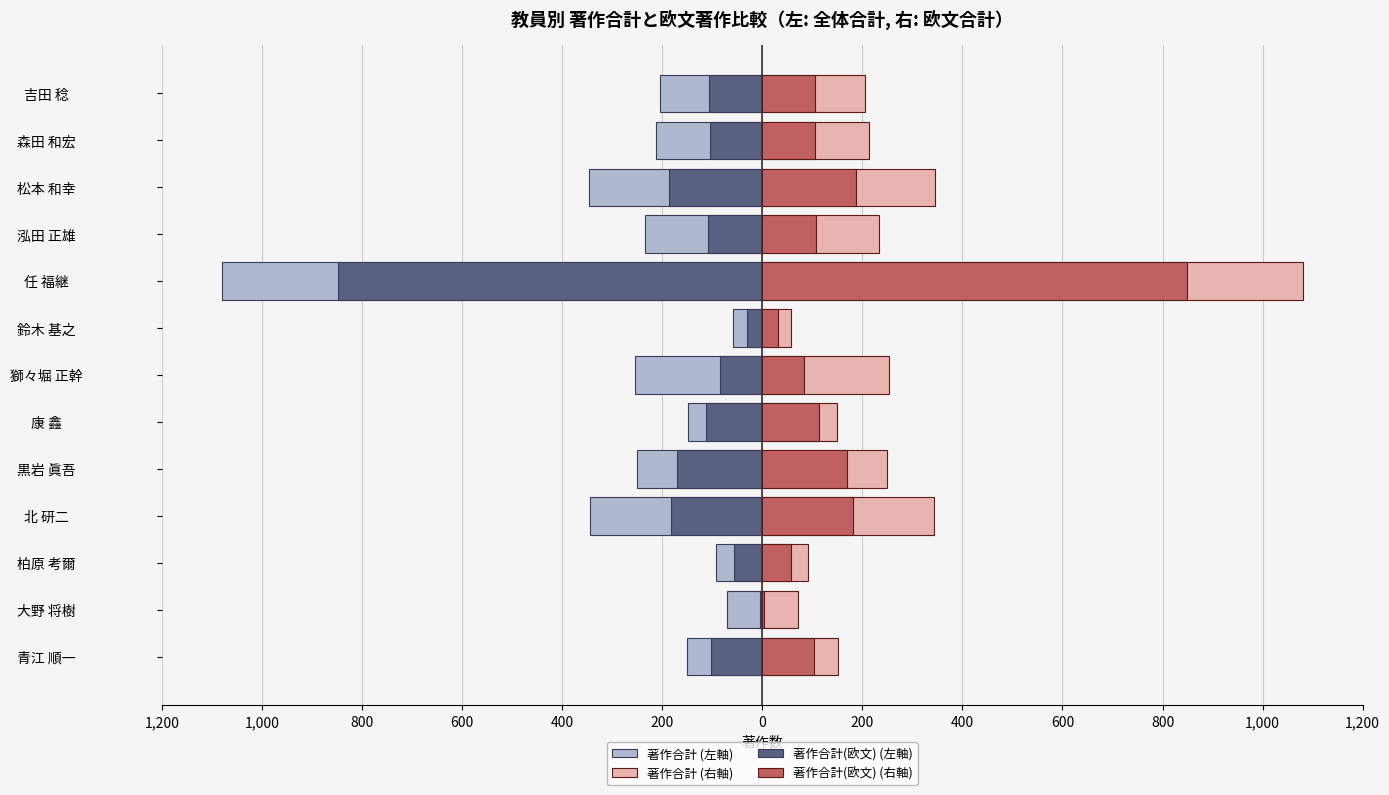

How many bars are there in total?

52